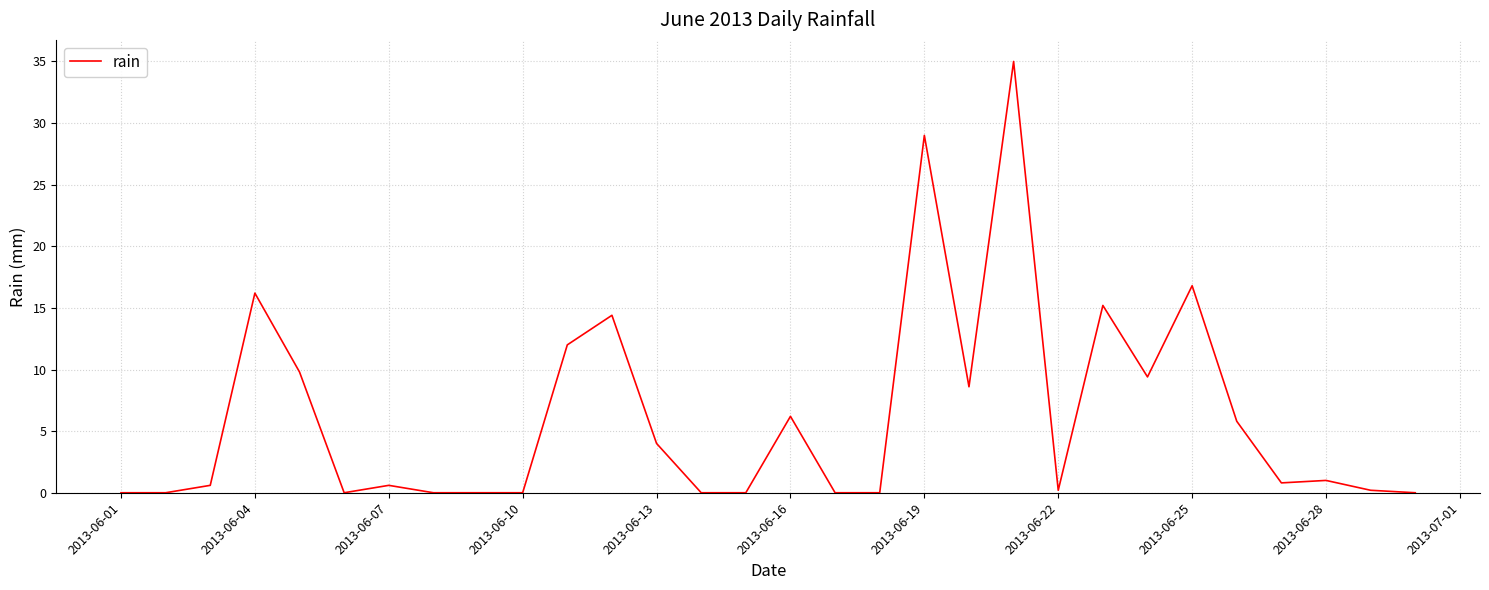

What is the difference between the maximum and minimum values?

35.0